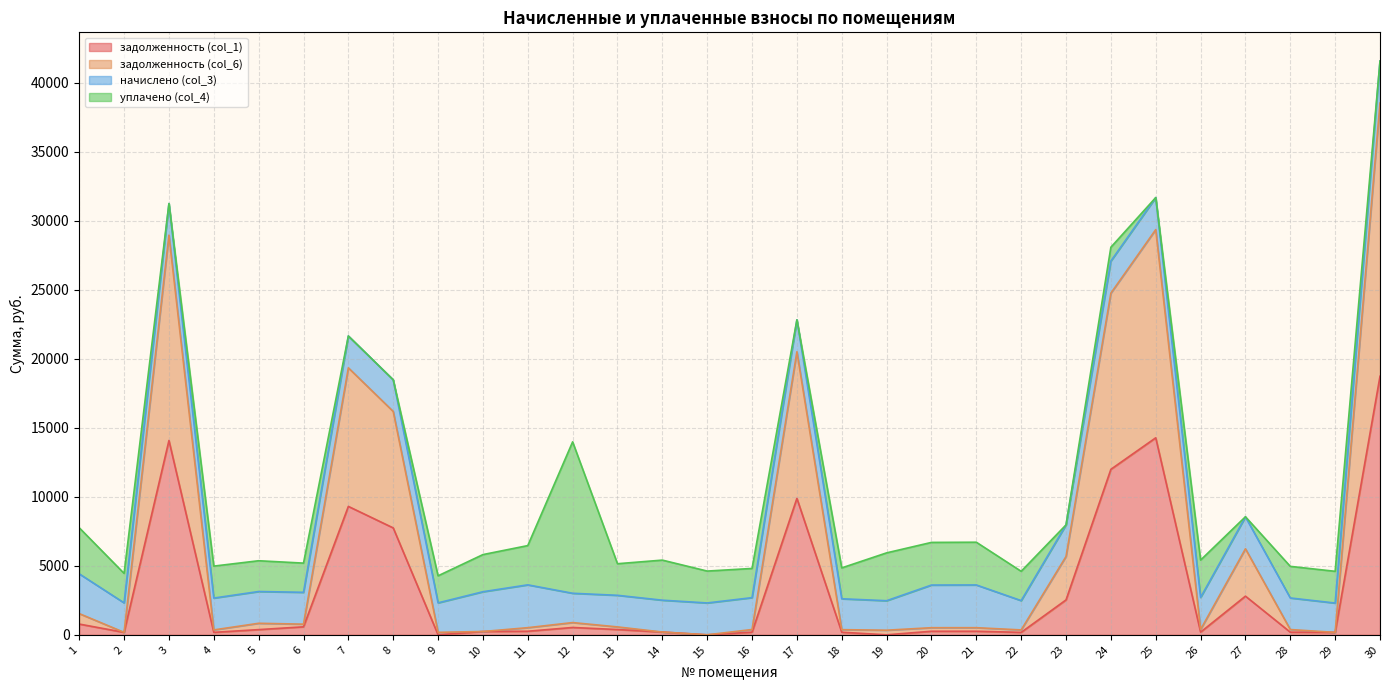

What are all the series names shown in the legend?

задолженность (col_1), задолженность (col_6), начислено (col_3), уплачено (col_4)